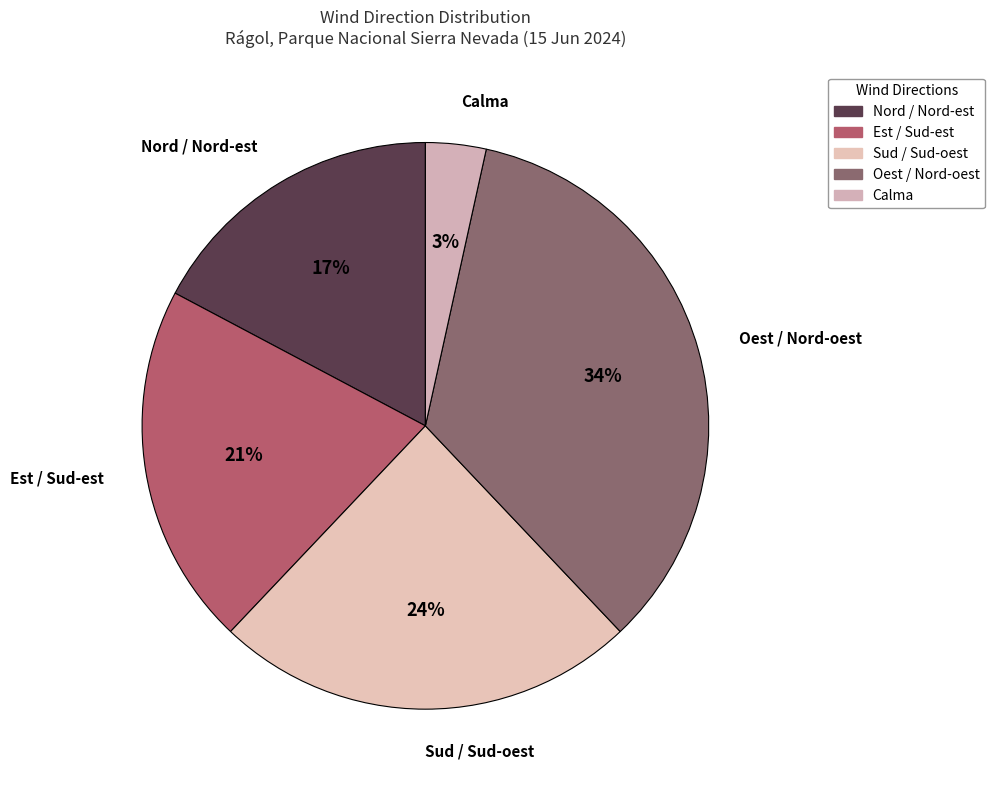

Rank the categories by value from lowest to highest.

Calma, Nord / Nord-est, Est / Sud-est, Sud / Sud-oest, Oest / Nord-oest